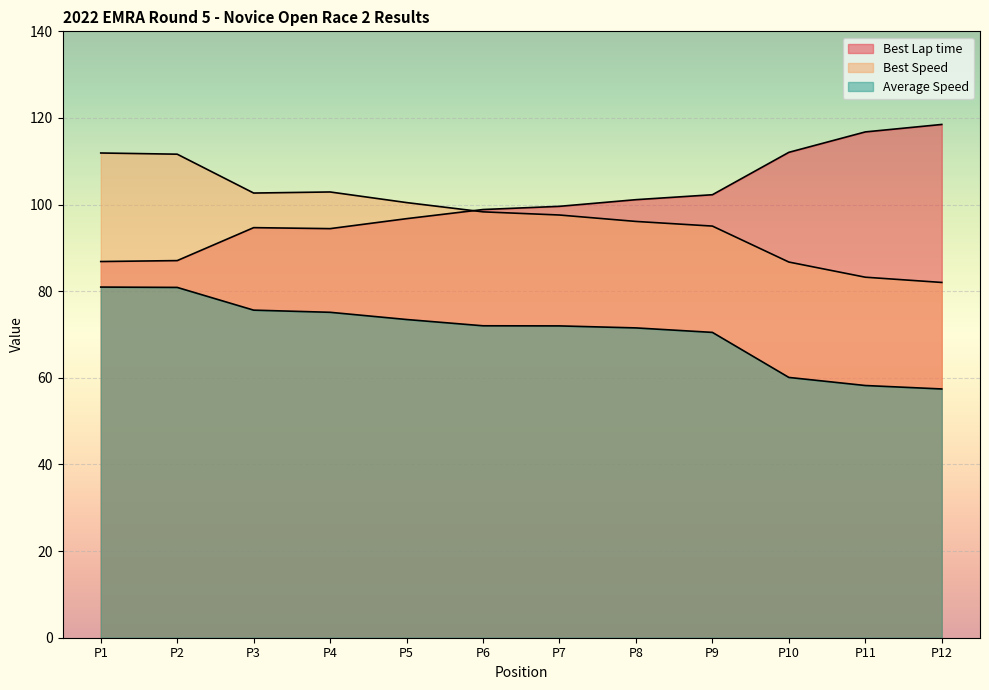

Does the chart display data point markers on the line(s)?

No